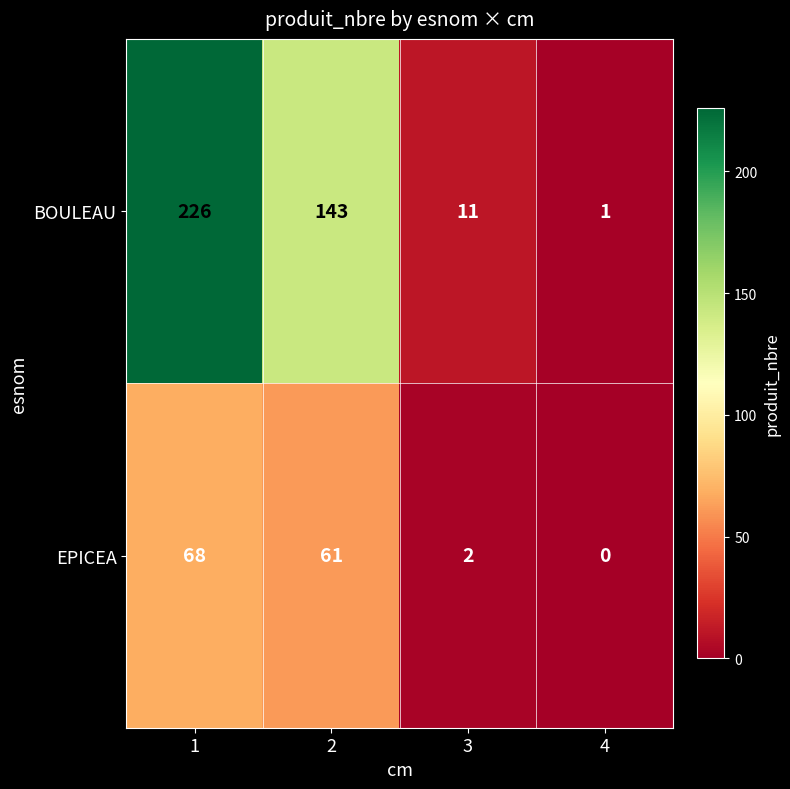

What value does the BOULEAU series have at 2, to the nearest 10?

140